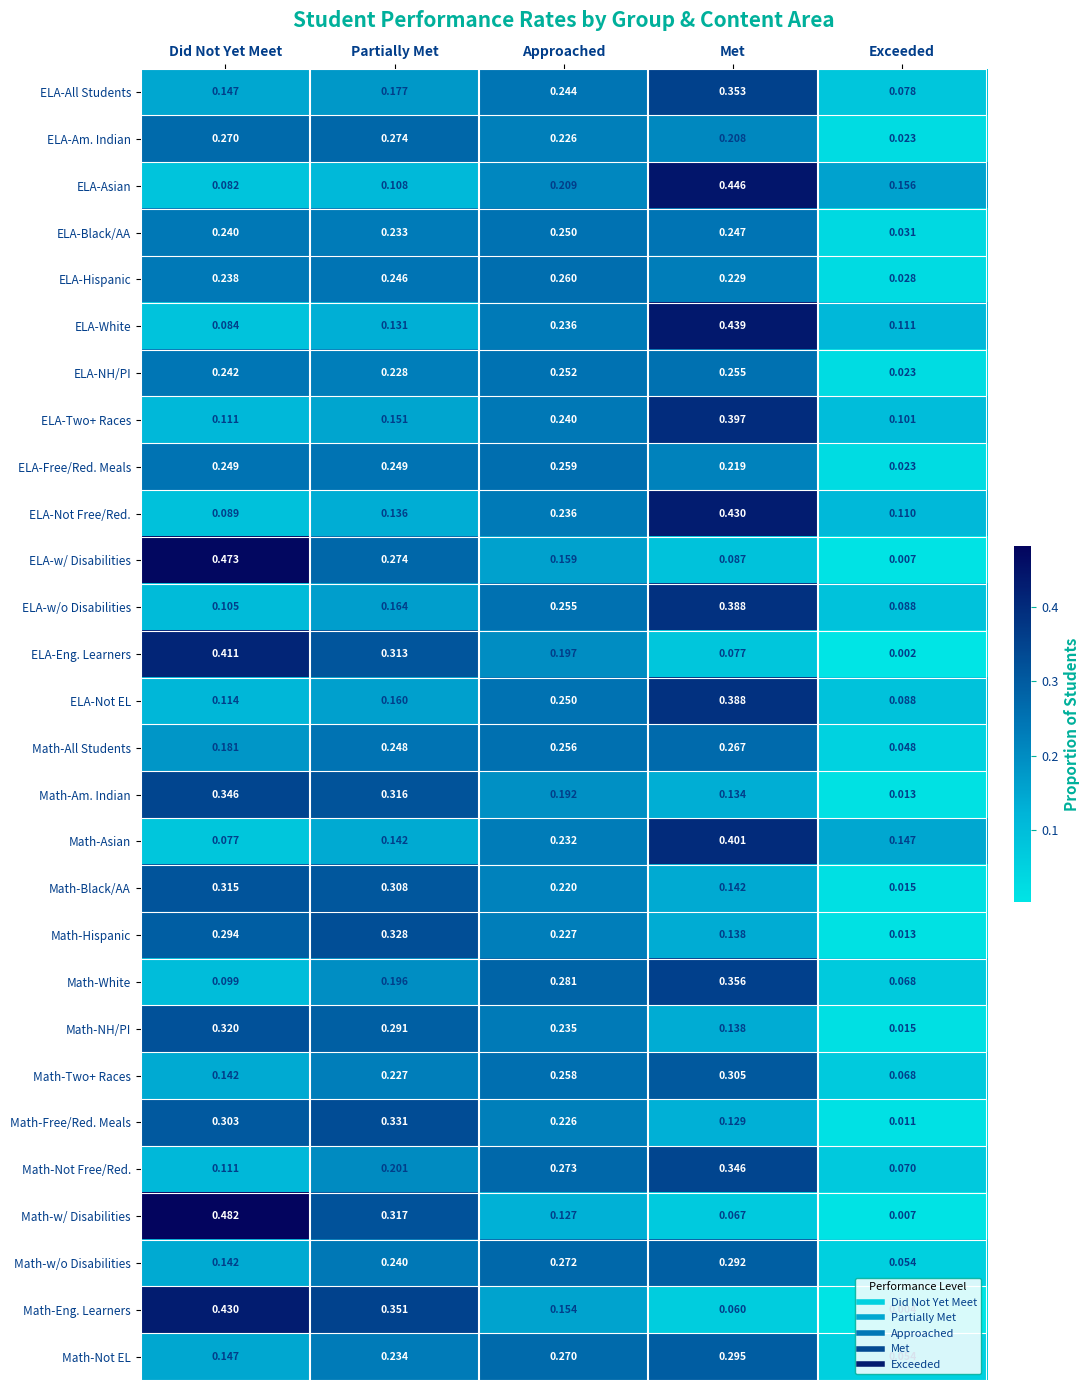

List the labels in order of ELA-Two+ Races value, largest first.

Met, Approached, Partially Met, Did Not Yet Meet, Exceeded